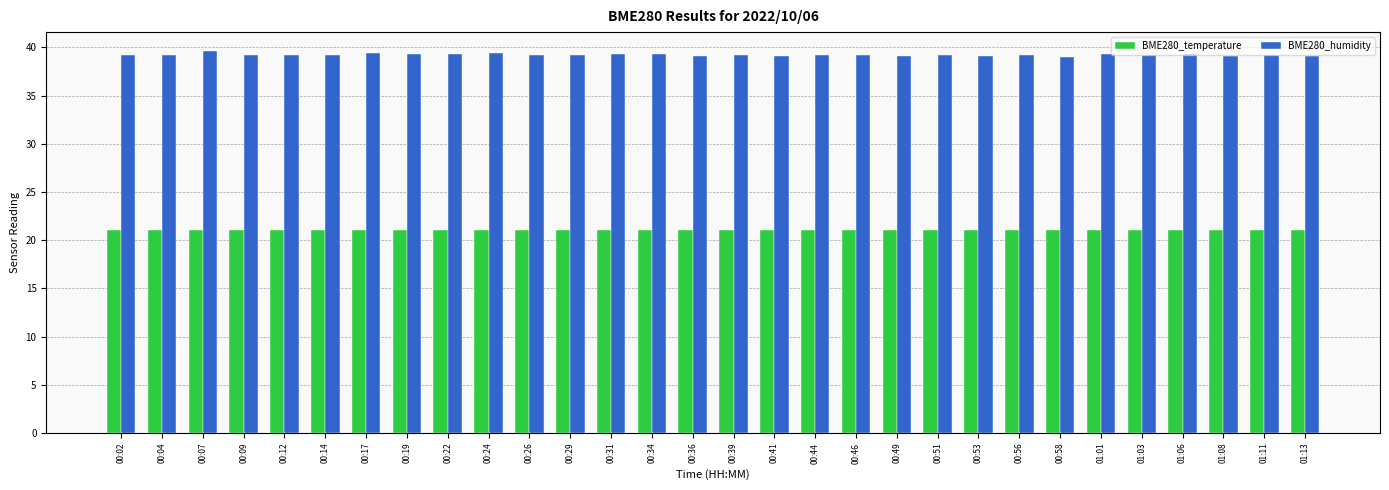

At 00:49, list the series in order from smallest to largest.

BME280_temperature, BME280_humidity